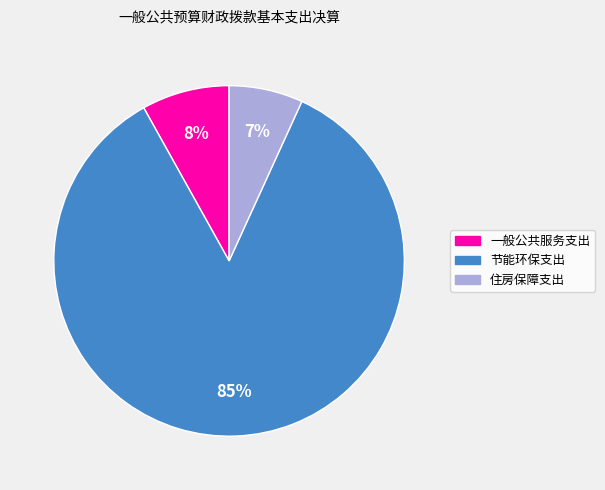

Rank the categories by value from highest to lowest.

节能环保支出, 一般公共服务支出, 住房保障支出